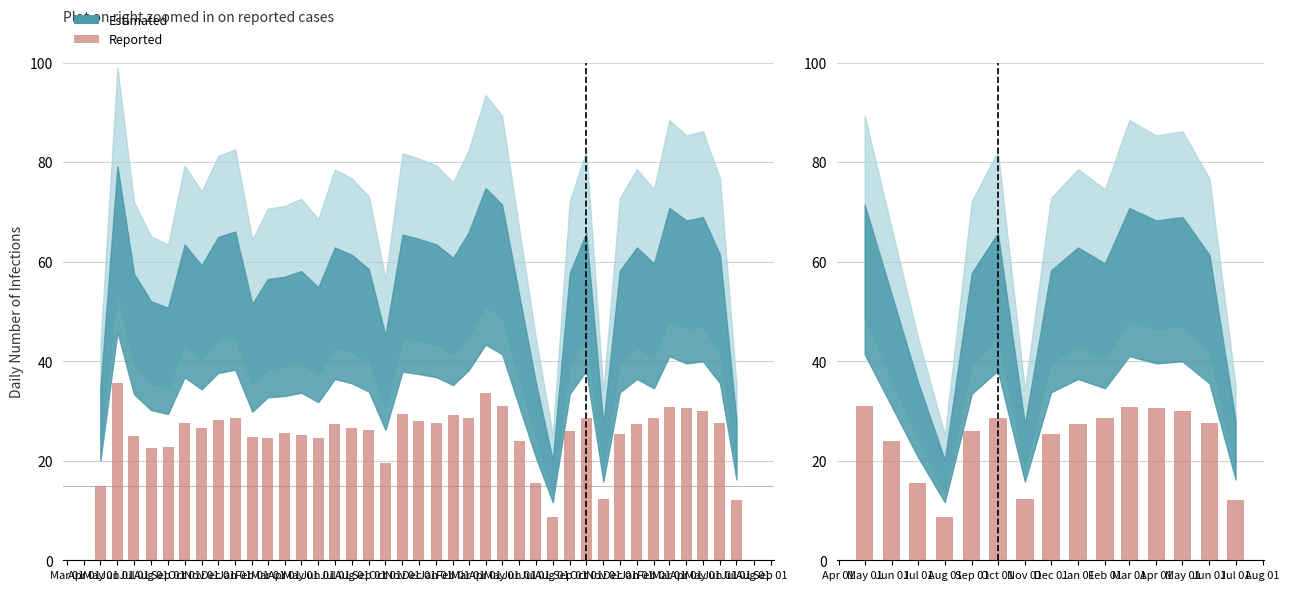

The value at Jan 01 is 8.4. True or false?

False